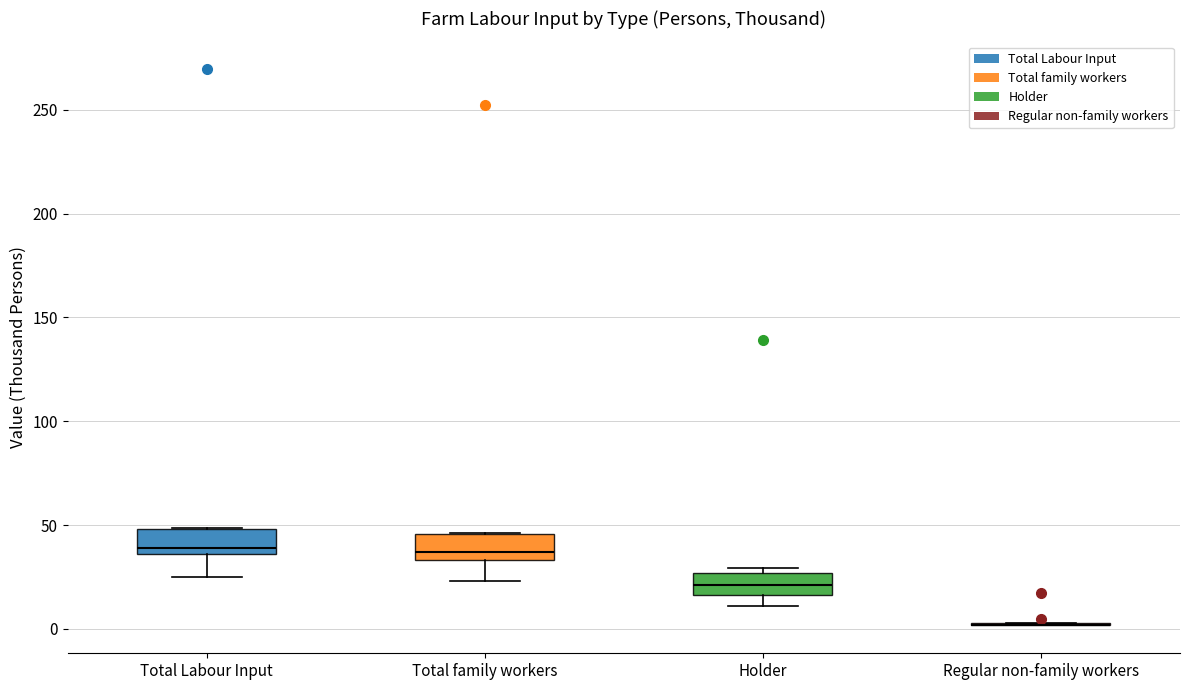

Where is the lower edge of the box for Holder on the y-axis? The values are not printed on the chart, so give them approximately, as read against the axis.

15